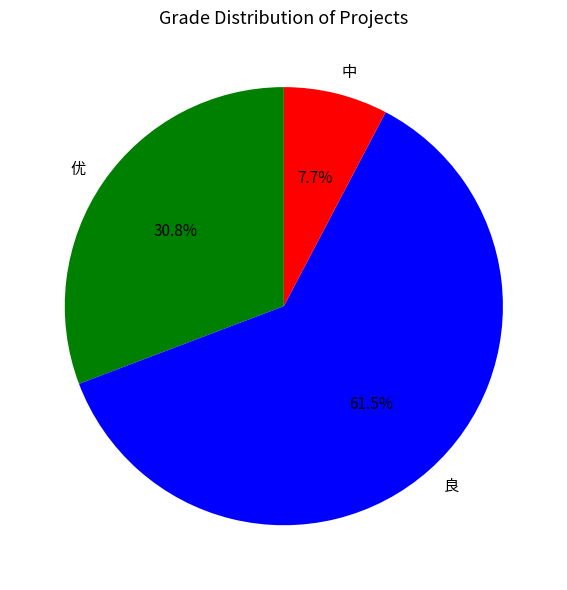

How many slices are in this pie chart?

3